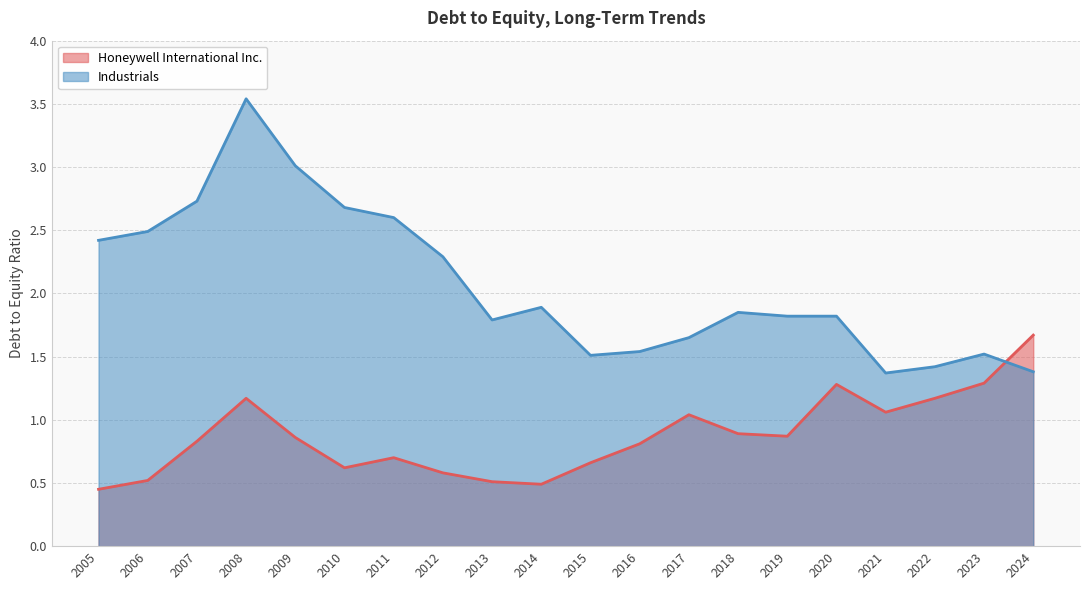

Reading right to left, transcribe all the data shown in this chart.

Honeywell International Inc.: 2005=0.5	2006=0.5	2007=0.8	2008=1.2	2009=0.9	2010=0.6	2011=0.7	2012=0.6	2013=0.5	2014=0.5	2015=0.7	2016=0.8	2017=1.0	2018=0.9	2019=0.9	2020=1.3	2021=1.1	2022=1.2	2023=1.3	2024=1.7
Industrials: 2005=2.4	2006=2.5	2007=2.7	2008=3.5	2009=3.0	2010=2.7	2011=2.6	2012=2.3	2013=1.8	2014=1.9	2015=1.5	2016=1.5	2017=1.6	2018=1.9	2019=1.8	2020=1.8	2021=1.4	2022=1.4	2023=1.5	2024=1.4